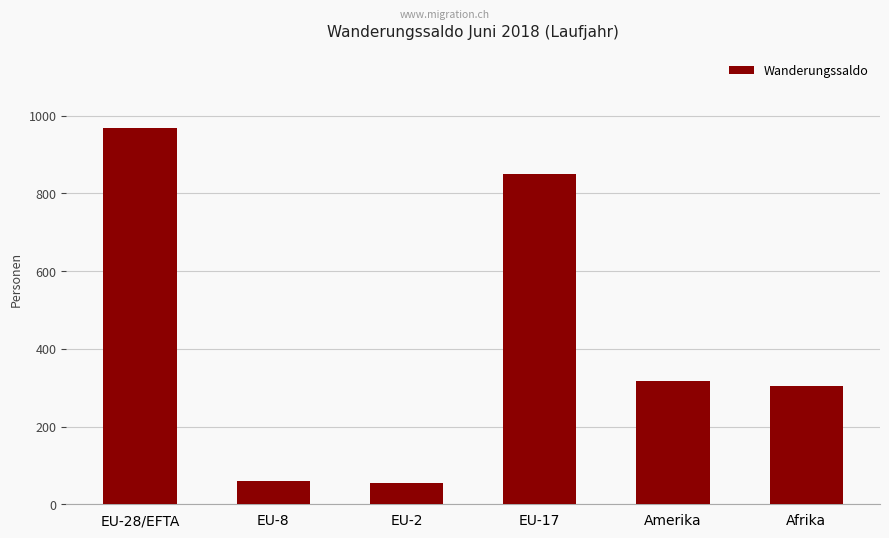

What is the sum of all values?

2553